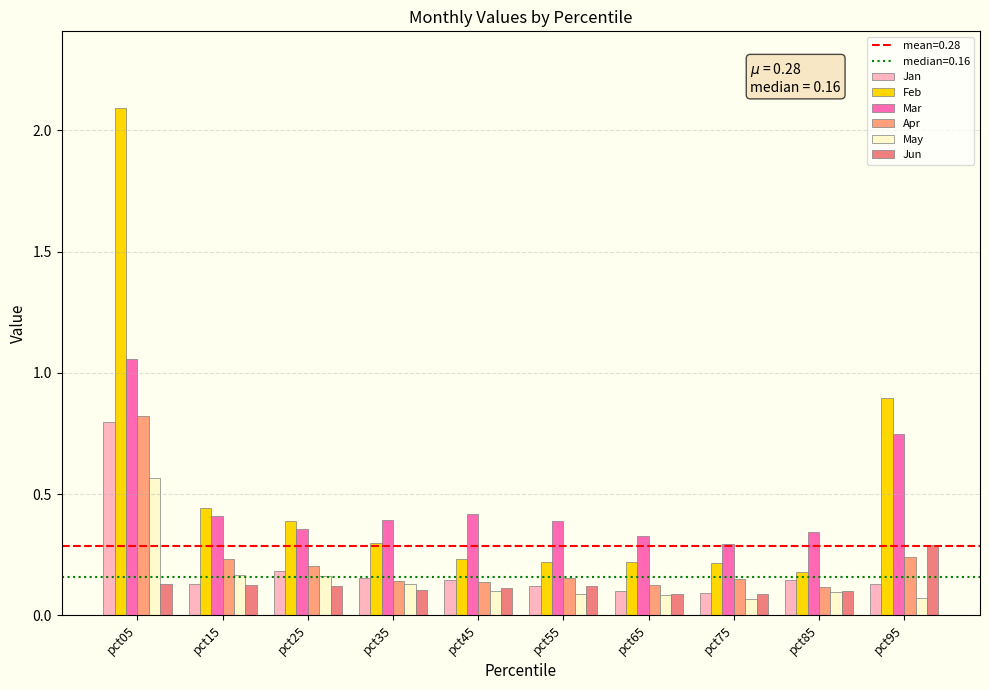

Count the number of categories in the chart.

10